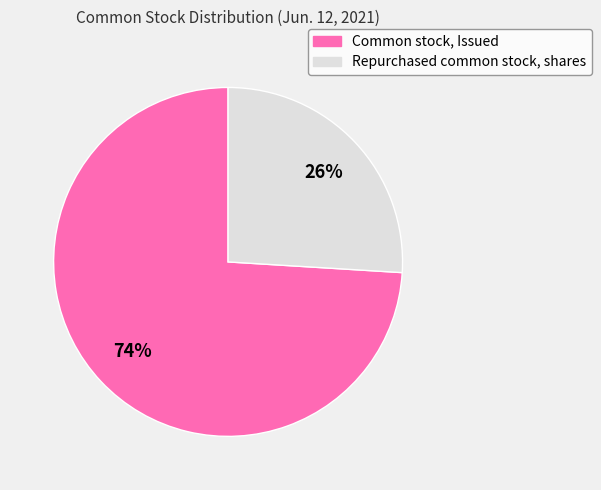

Combined, do Repurchased common stock, shares and Common stock, Issued account for over 50%?

Yes